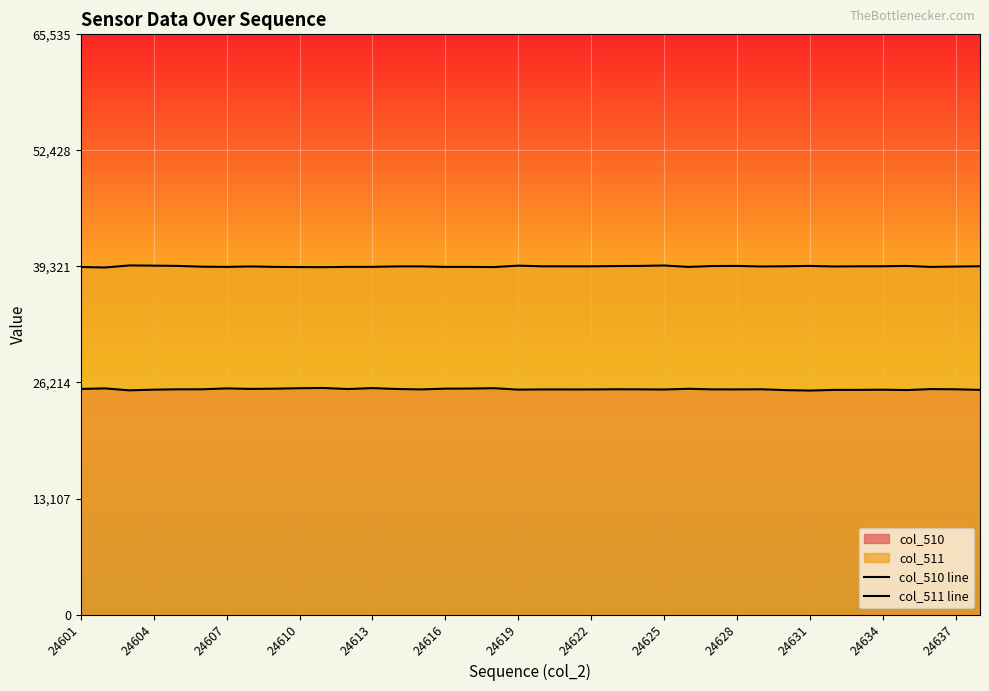

How many lines are shown in the chart?

2